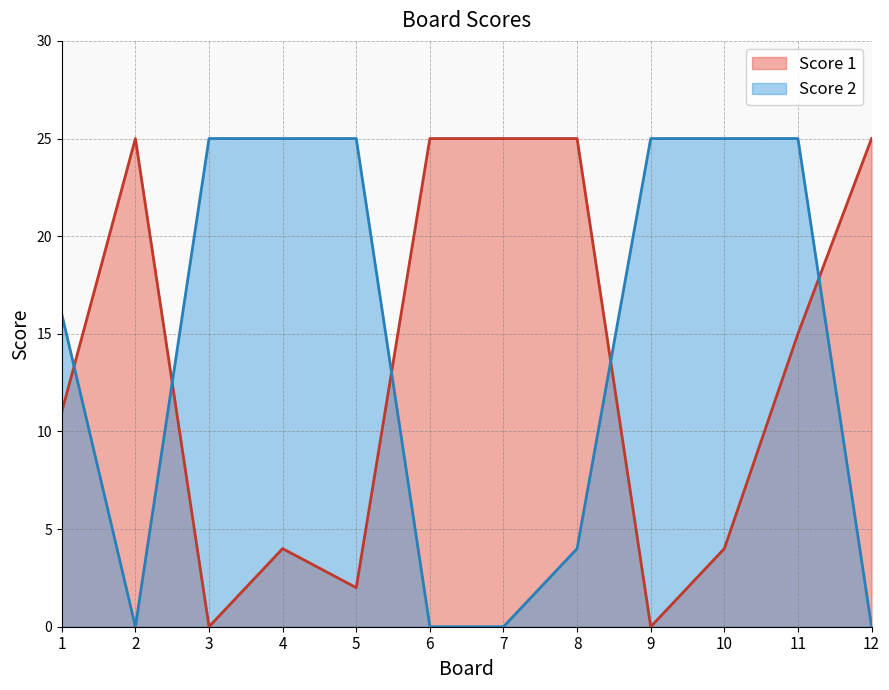

Does the chart have visible grid lines?

Yes